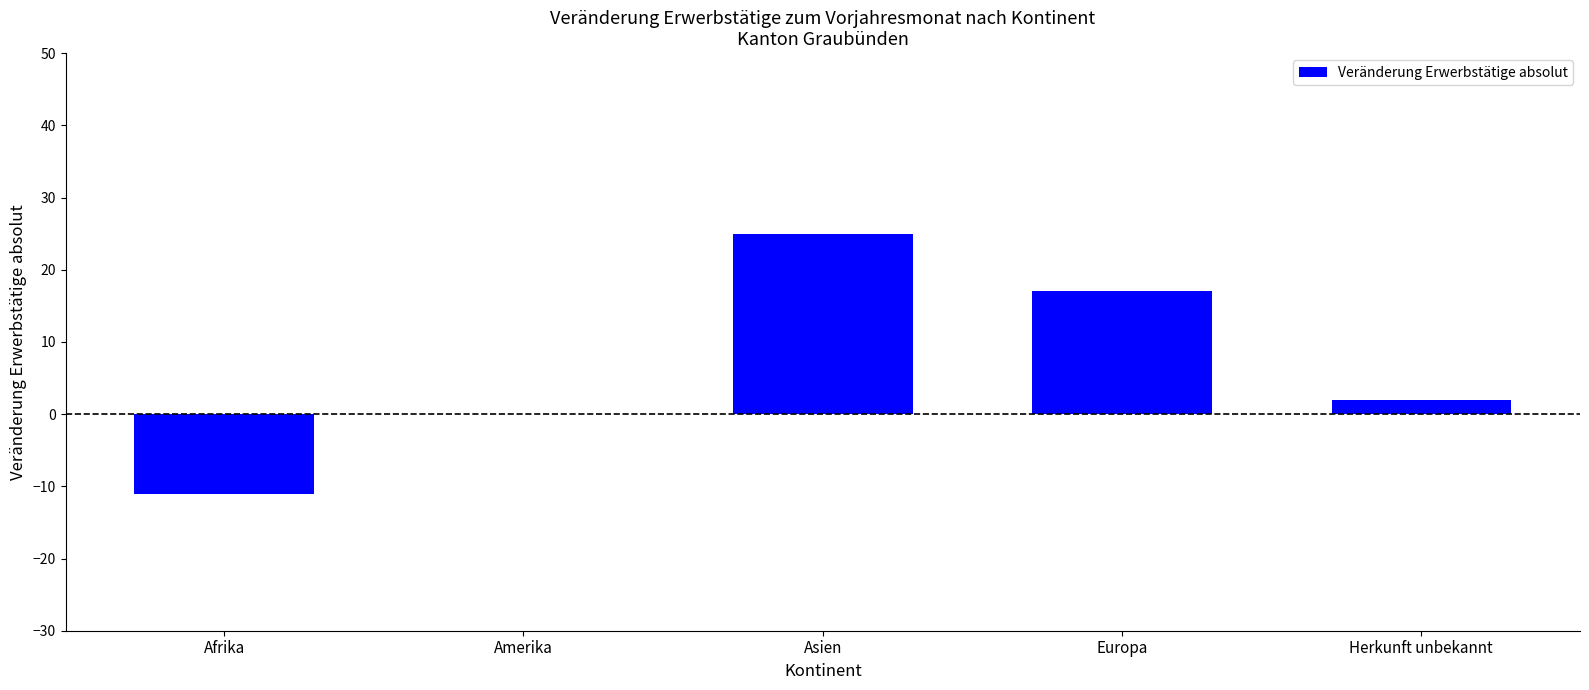

Which has a higher value, Herkunft unbekannt or Asien?

Asien